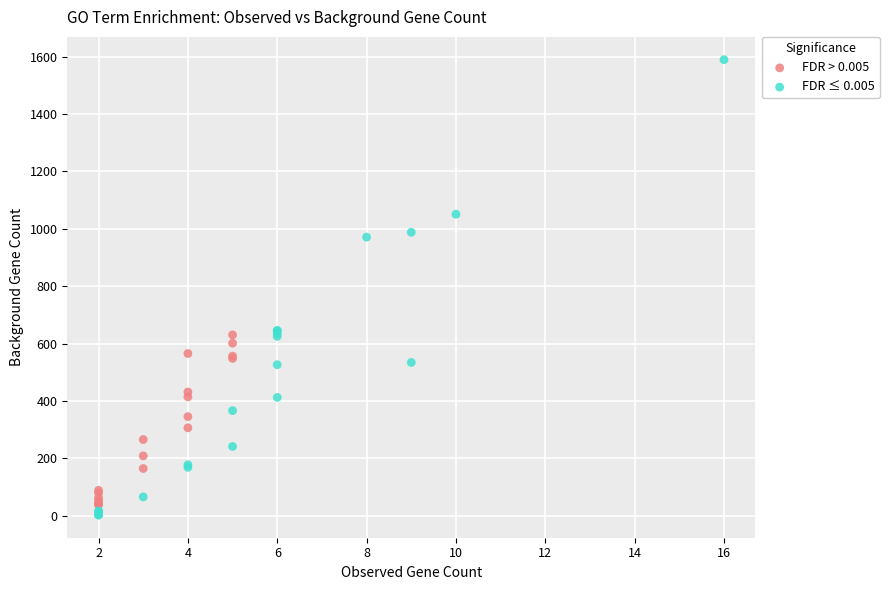

Which series has the widest spread of Y values?

FDR ≤ 0.005